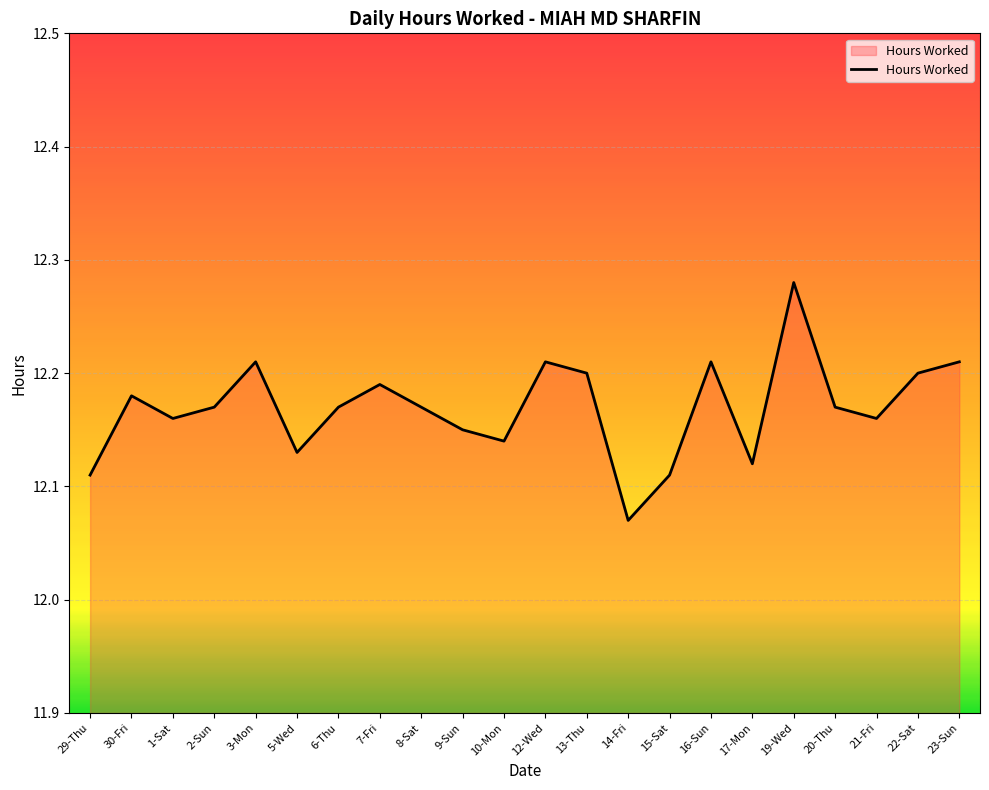

Does the chart have visible grid lines?

Yes